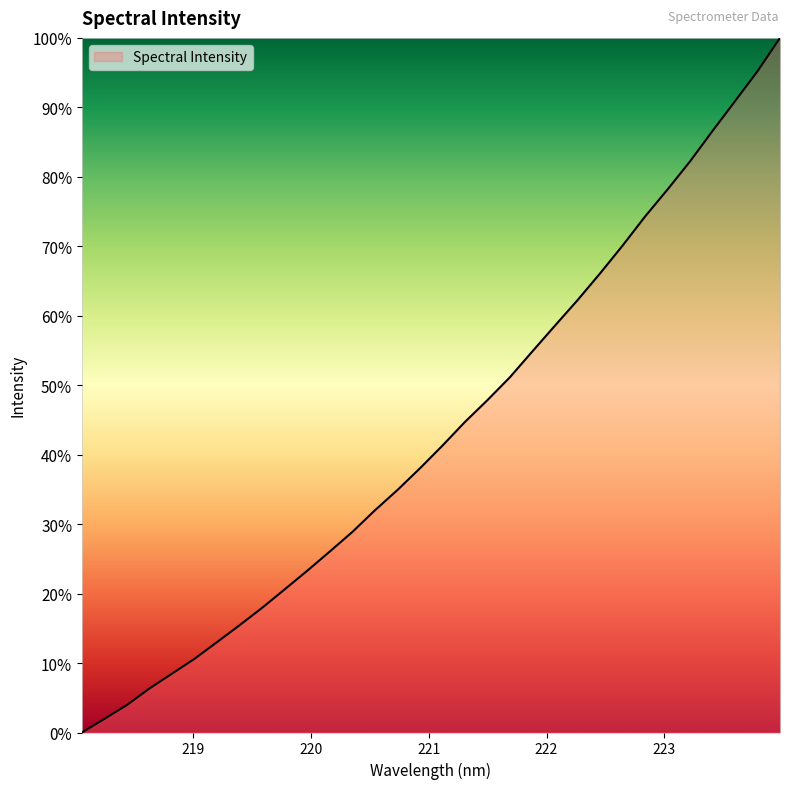

What is the greatest value displayed?

100.0